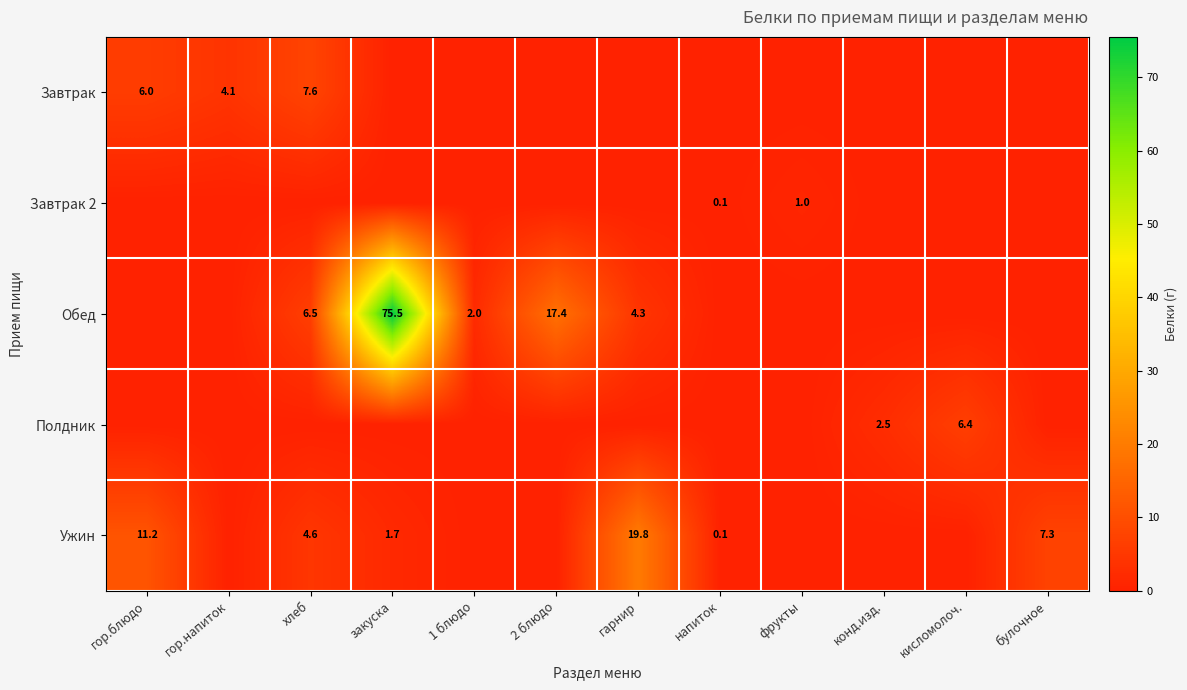

Is it true that Полдник equals 6.4 at кисломолоч.?

True